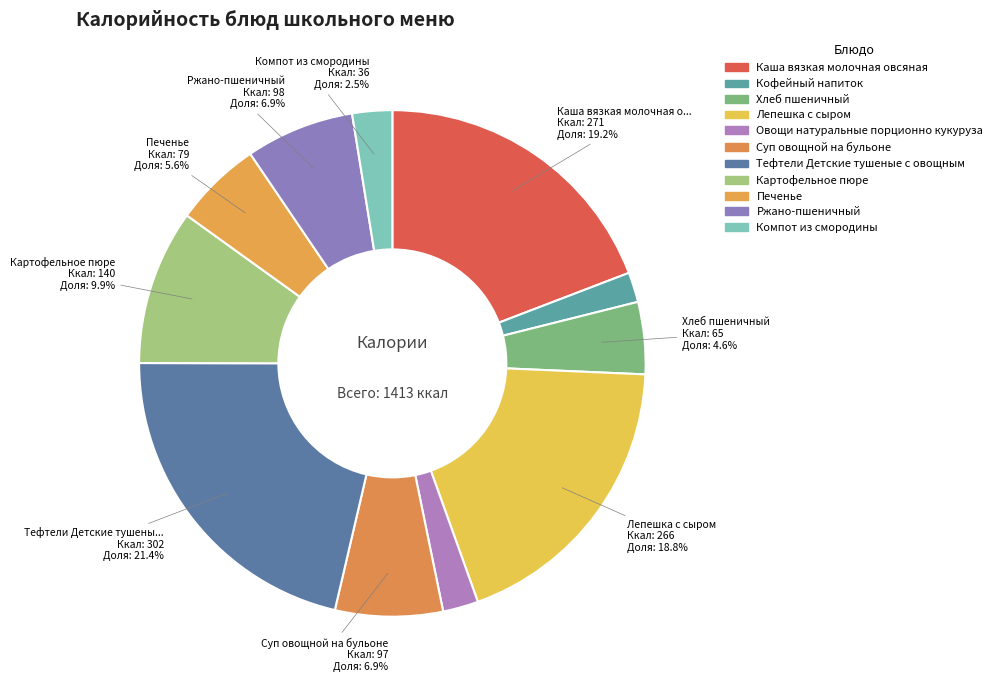

True or false: Картофельное пюре accounts for 1% of the total.

False